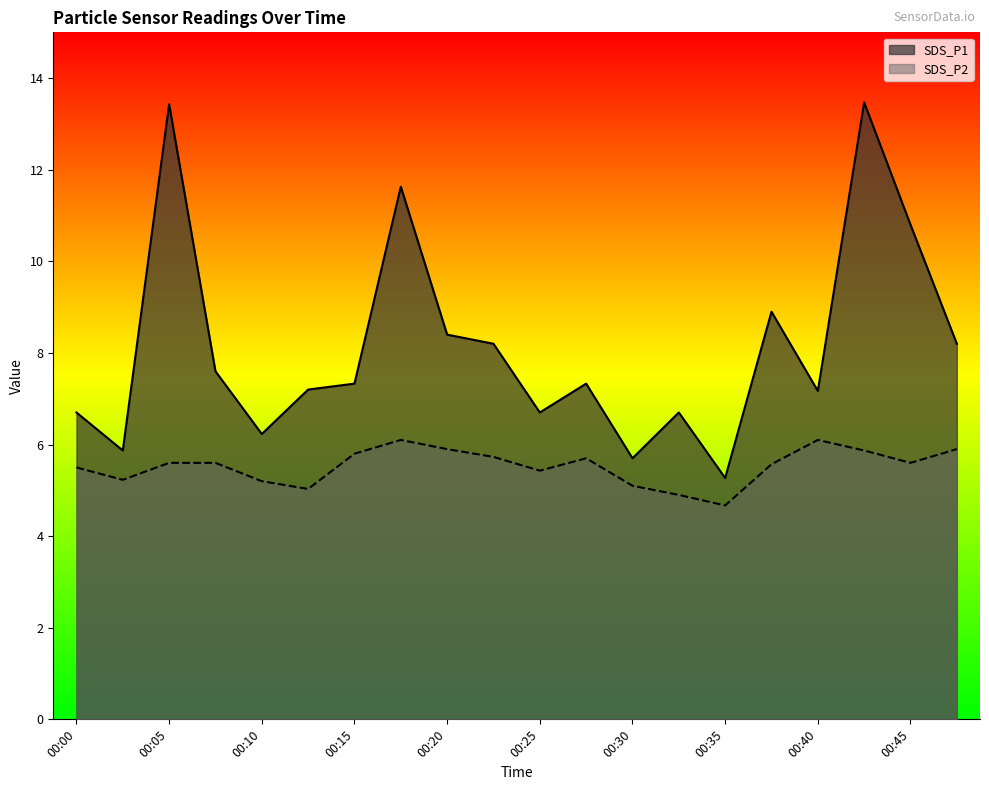

How many interior local peaks does the SDS_P2 series have?

3